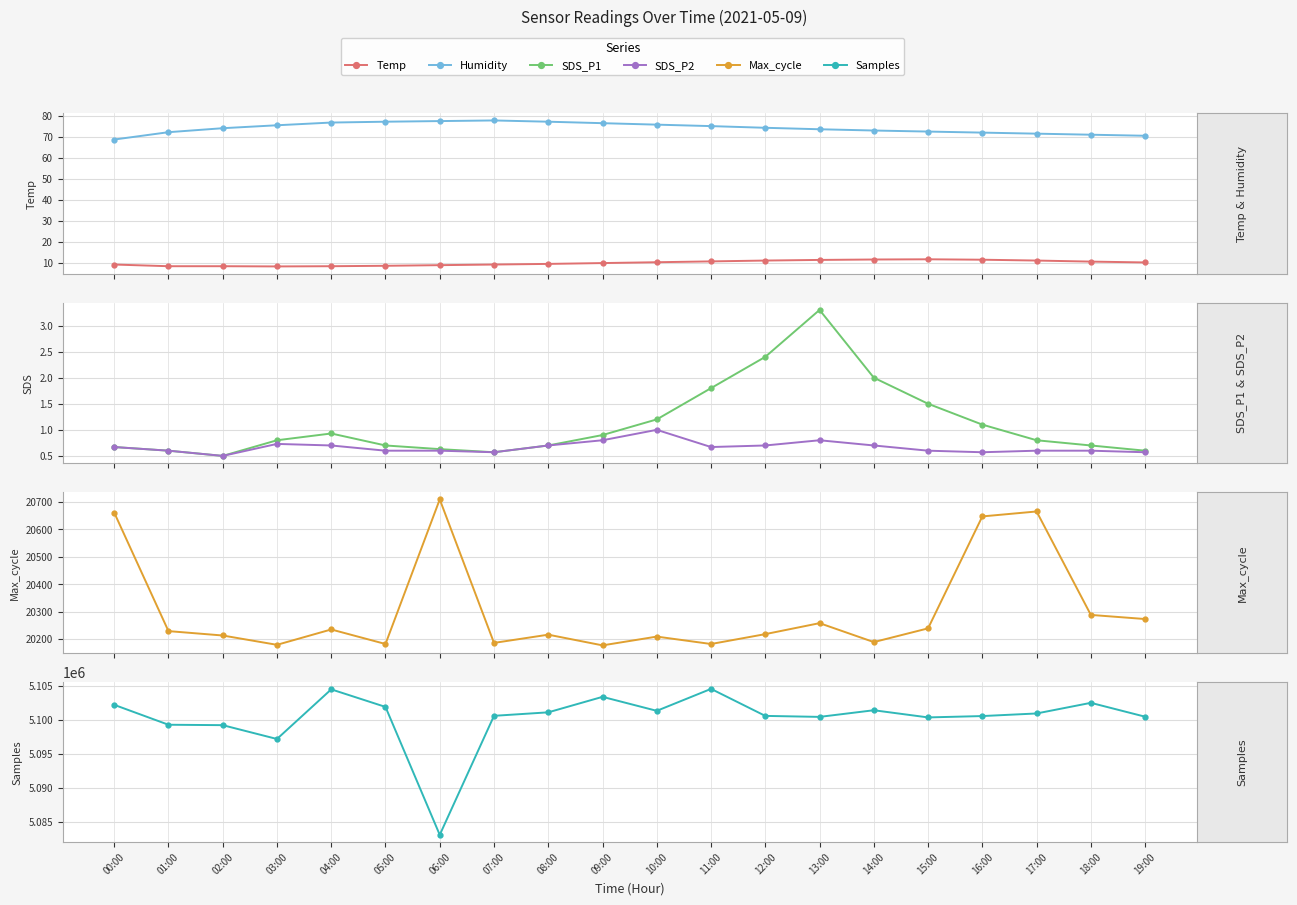

At which category is the sum across all series the highest?

11:00